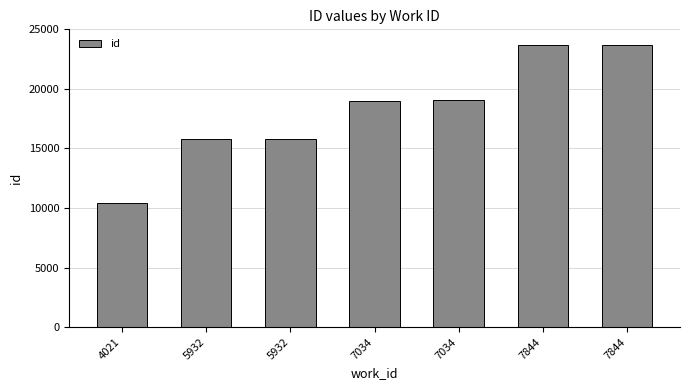

How many bars are there in total?

7